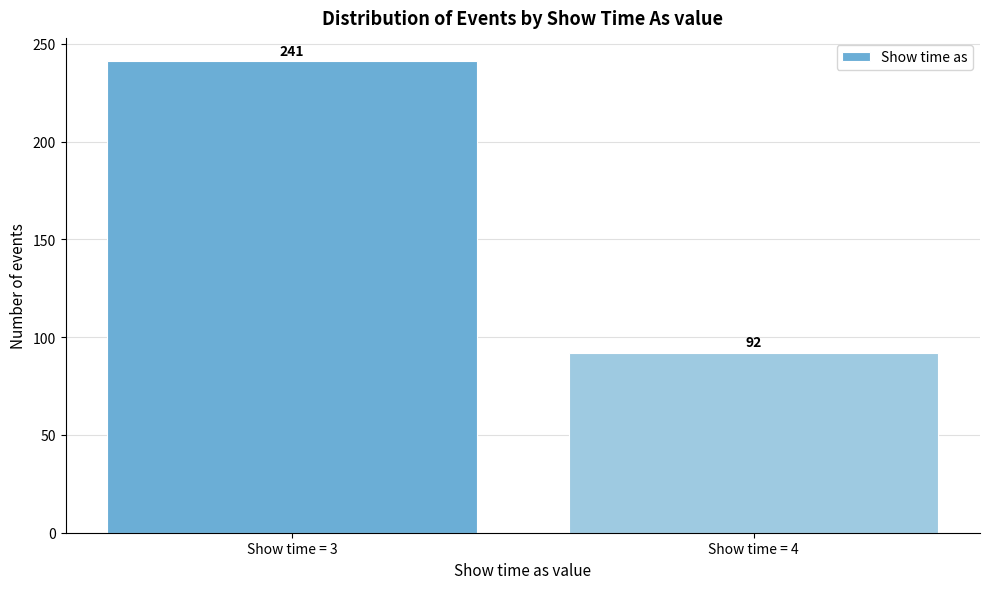

Reading left to right, transcribe all the data shown in this chart.

241	92